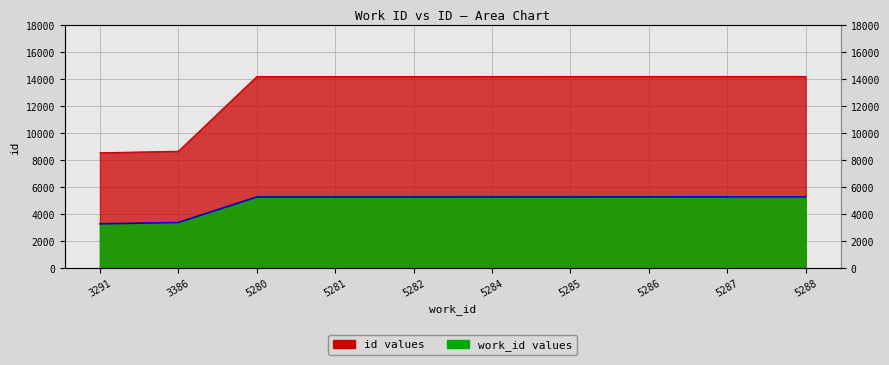

Is the value of id at 5280 greater than the value of work_id at 5288?

Yes